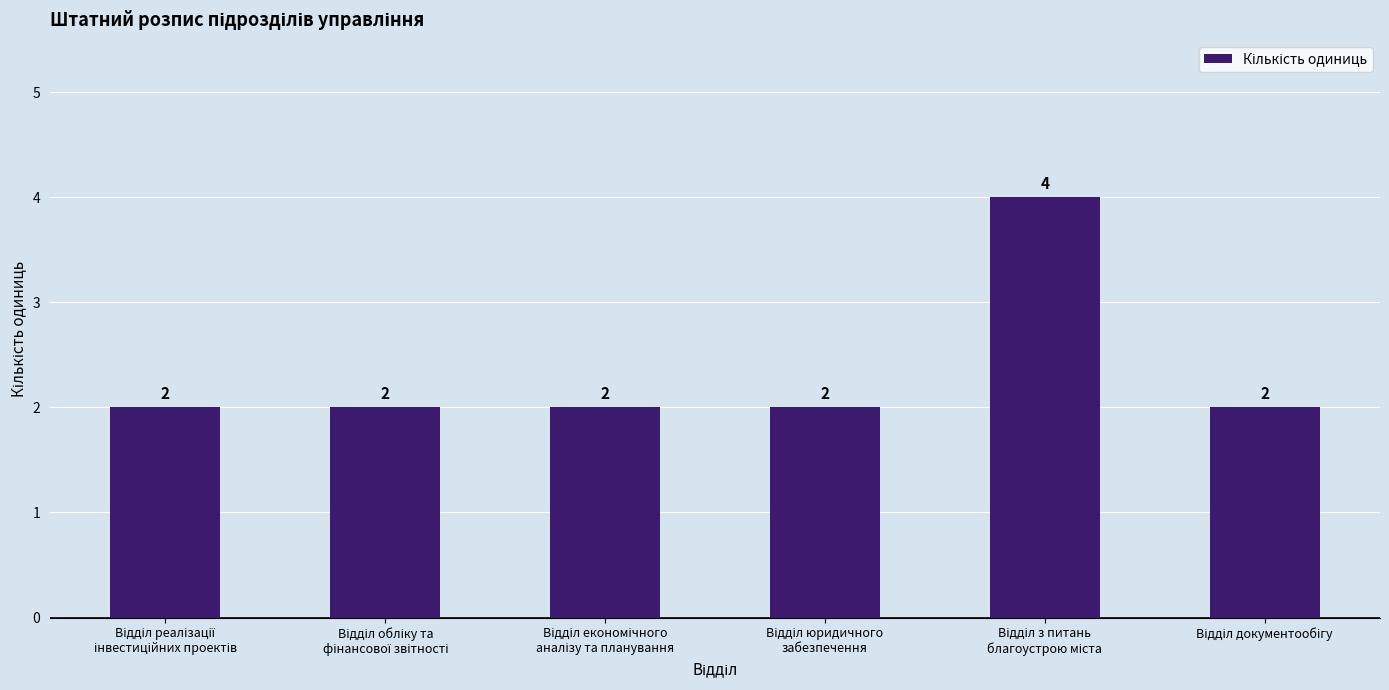

Count the number of values greater than 2.

1